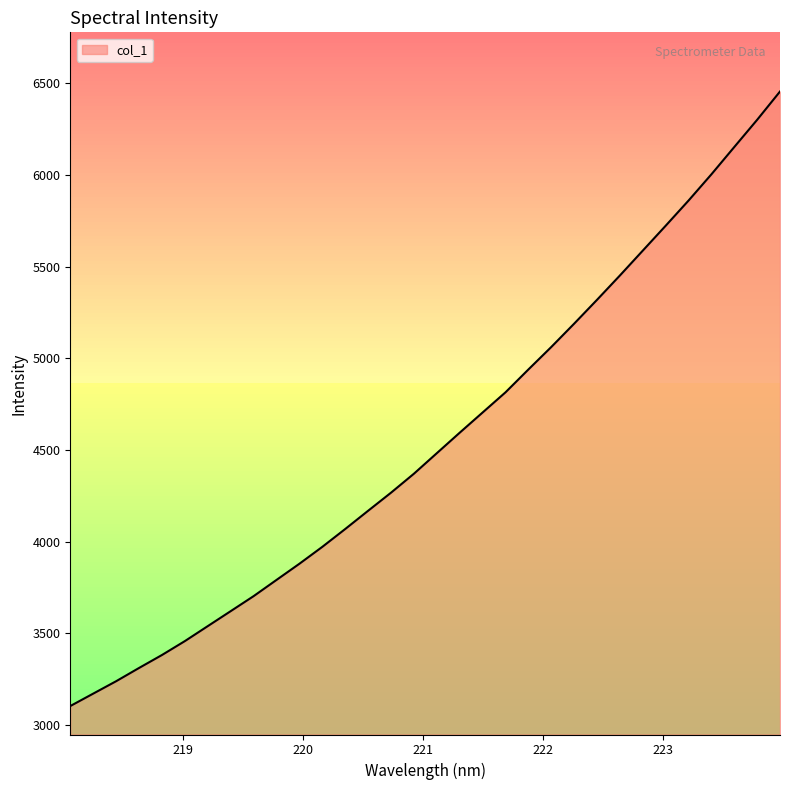

What is the difference between the maximum and minimum values?

3351.9